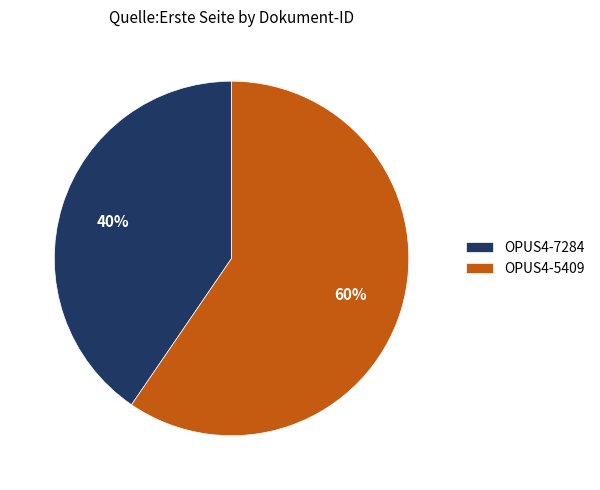

What percentage is the OPUS4-7284 slice, to the nearest percent?

40%